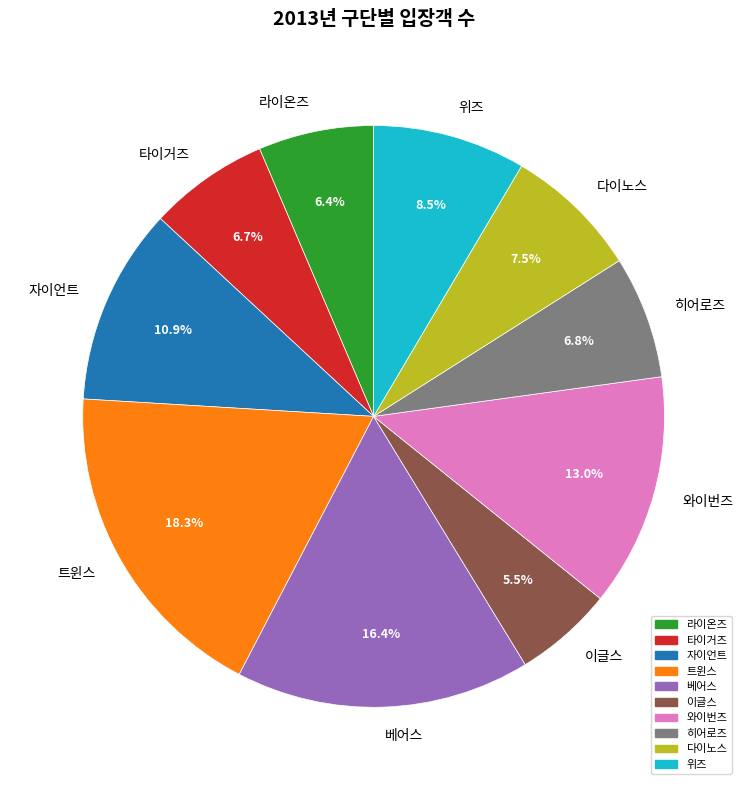

Is the sum of 위즈 and 라이온즈 greater than half?

No